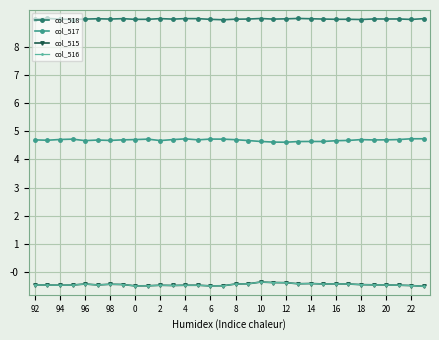

What is the greatest value displayed?

9.0